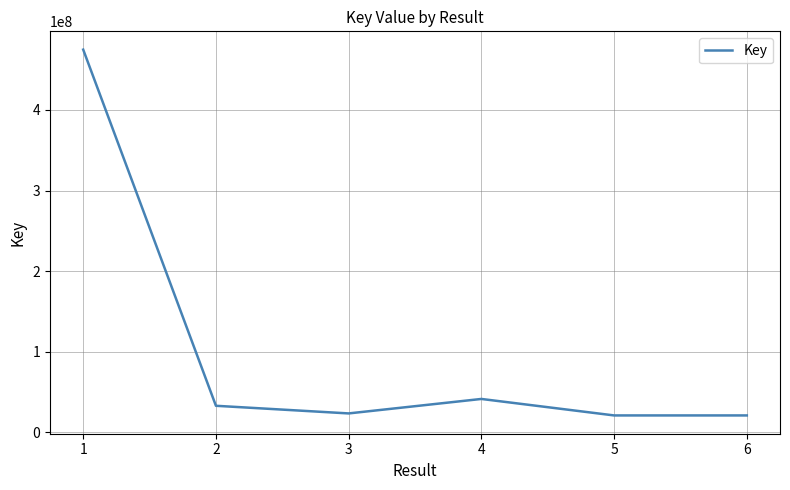

What is the average value?

102419965